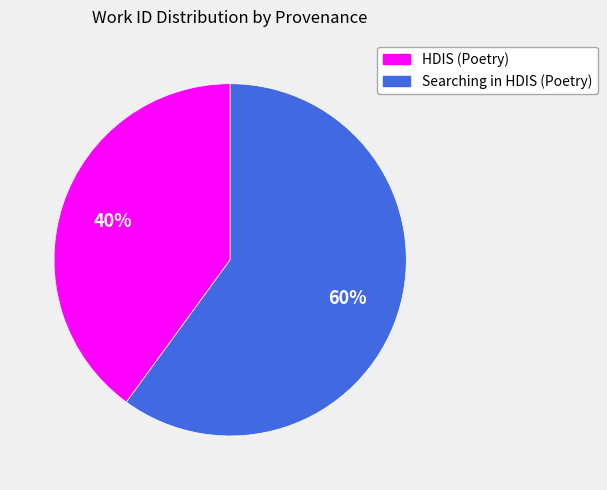

To the nearest percent, what is the combined percentage of HDIS (Poetry) and Searching in HDIS (Poetry)?

100%